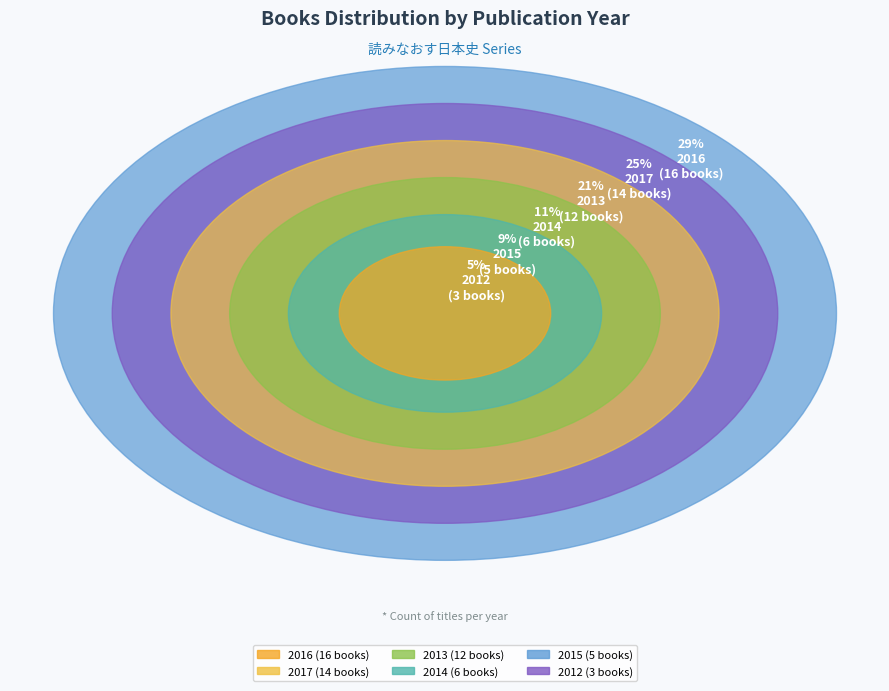

Does any single category account for the majority?

No